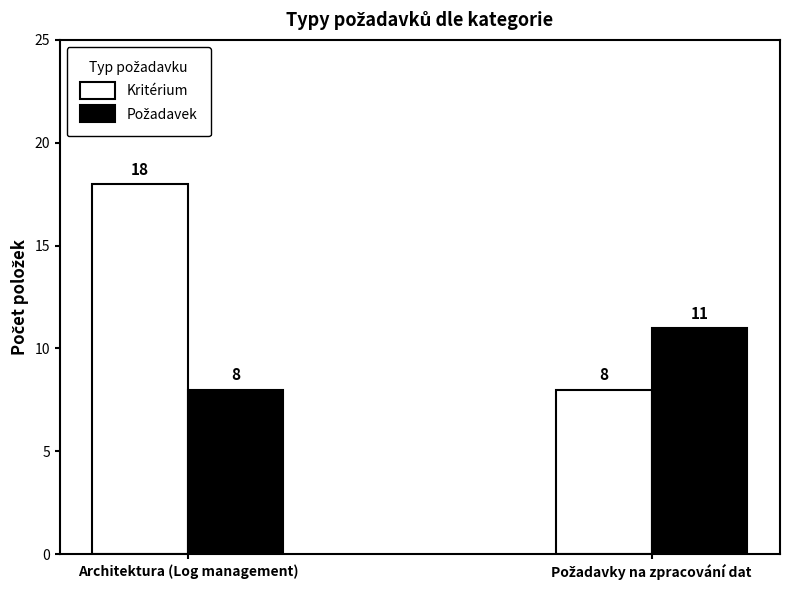

Which series has the largest total across all categories?

Kritérium